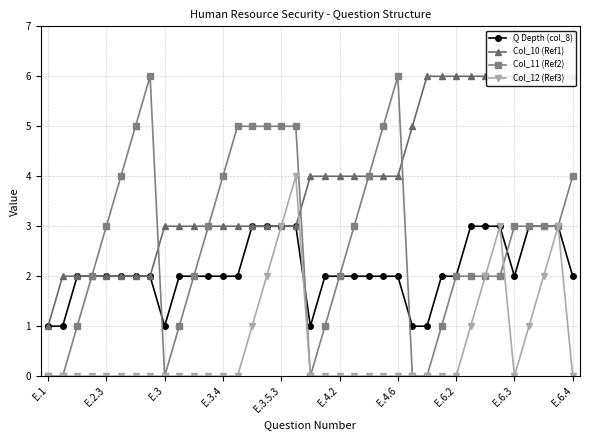

What is the highest value of the Q Depth (col_8) series?

3